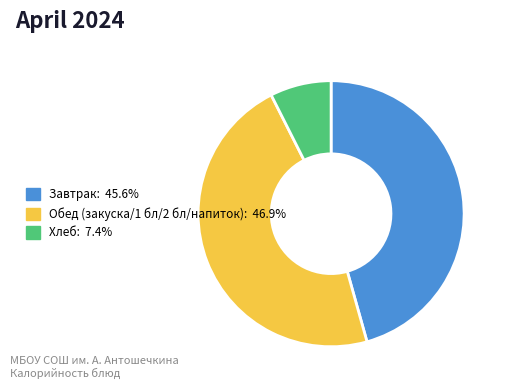

Is there any slice that represents more than half of the pie?

No